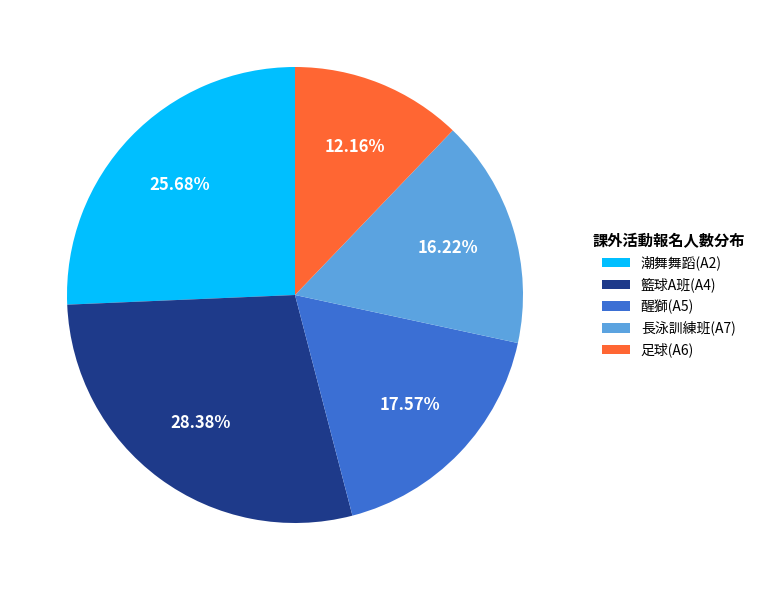

What is the ratio of the value at 醒獅(A5) to the value at 潮舞舞蹈(A2)?

0.7